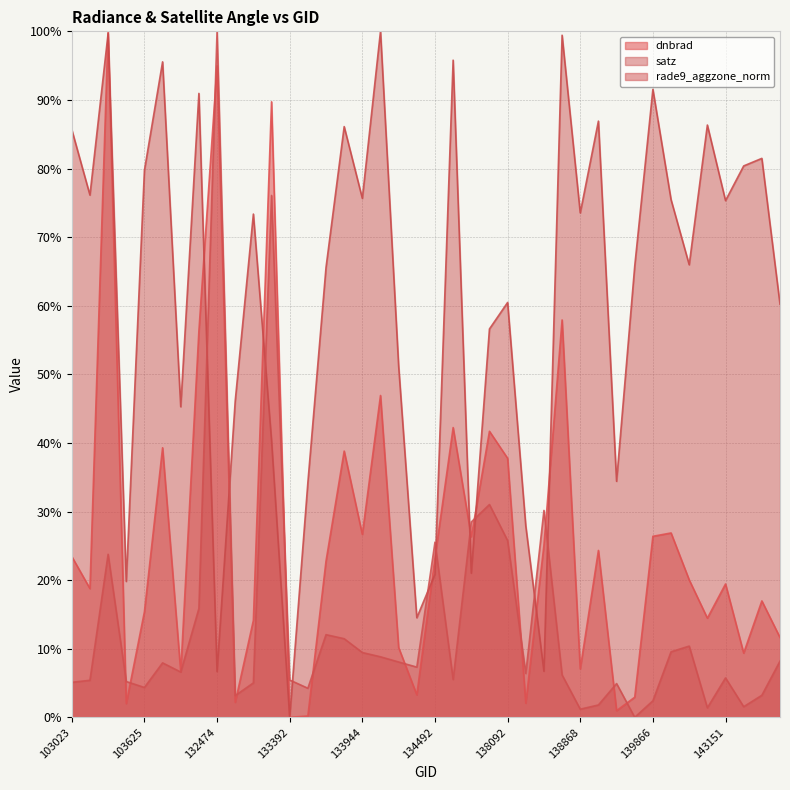

Which series has the widest spread of values?

dnbrad